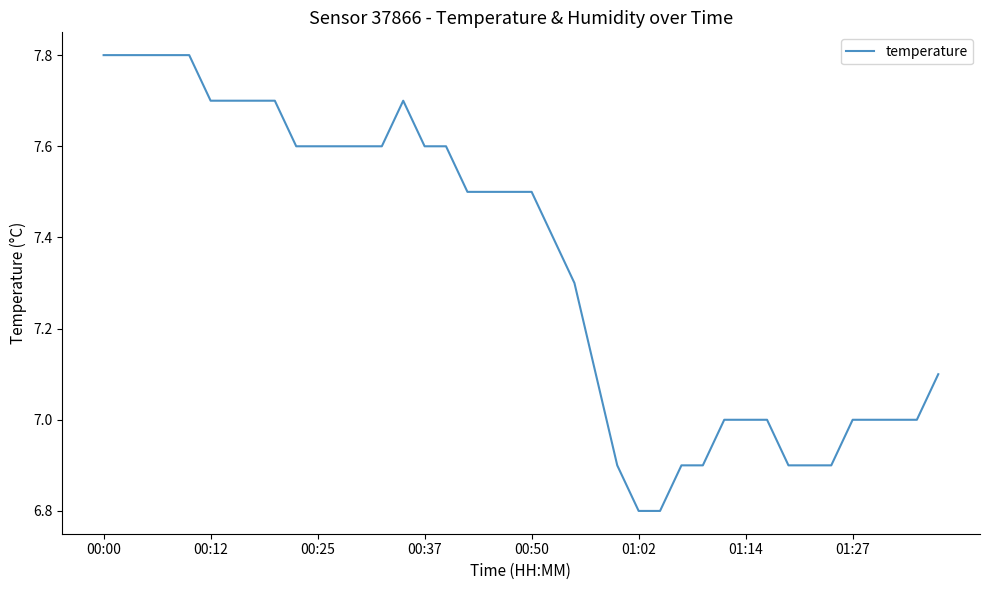

What is the maximum value shown in the chart?

7.8